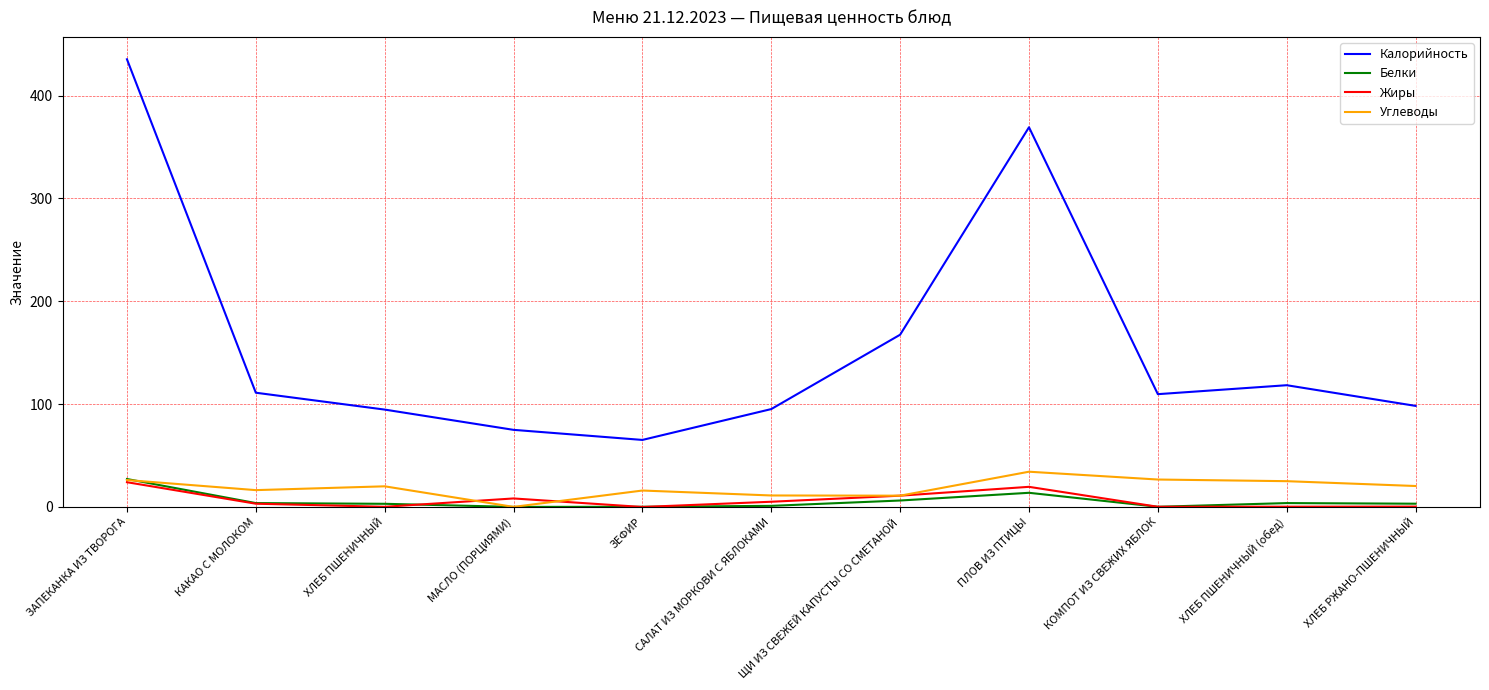

At which category is the sum across all series the highest?

ЗАПЕКАНКА ИЗ ТВОРОГА